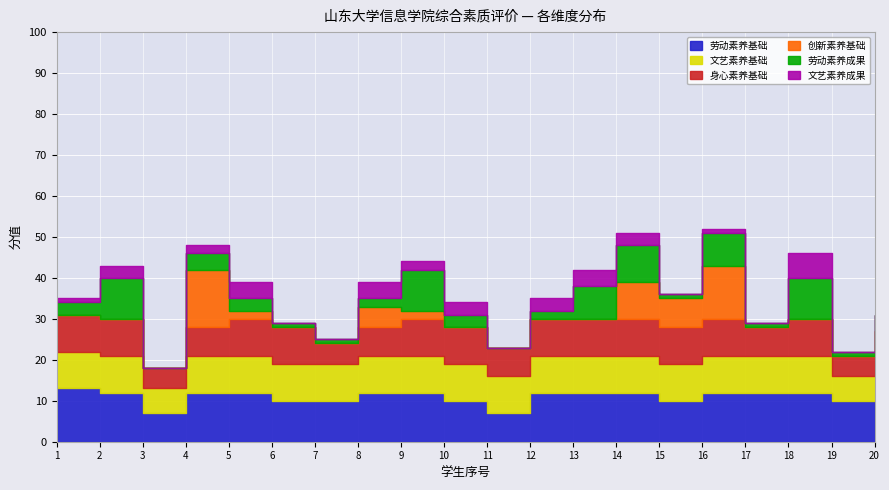

The 劳动素养成果 series shows 4 at 4. True or false?

True